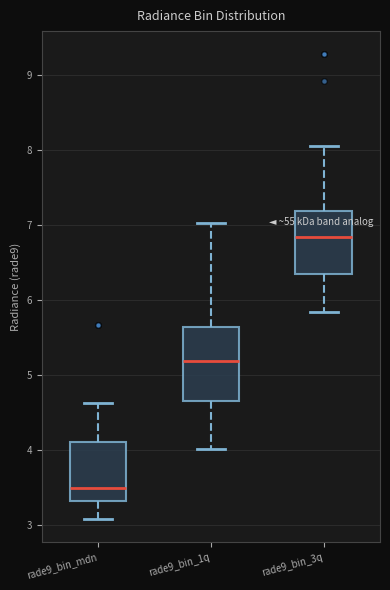

Which box's median line is the highest?

rade9_bin_3q